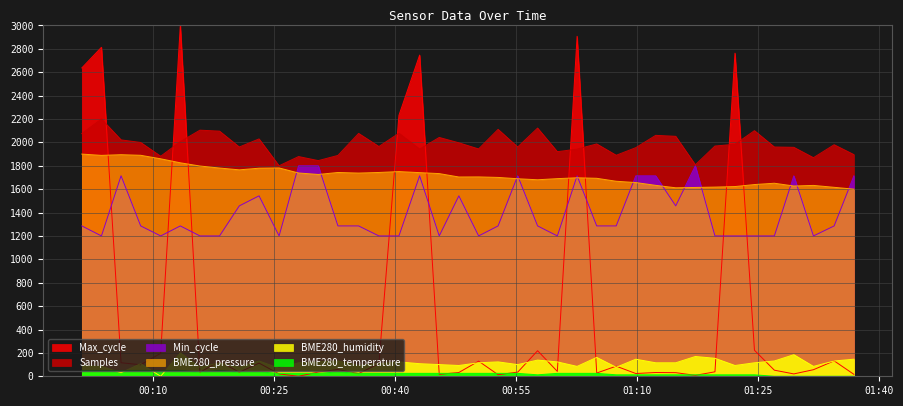

What is the label of the 4th point from the left?

2023/03/25 00:08:25